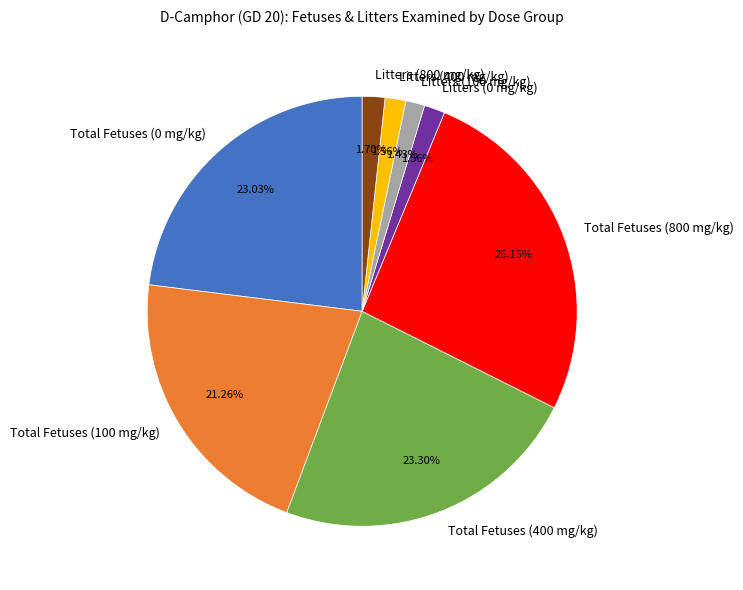

True or false: Total Fetuses (400 mg/kg) accounts for 11% of the total.

False